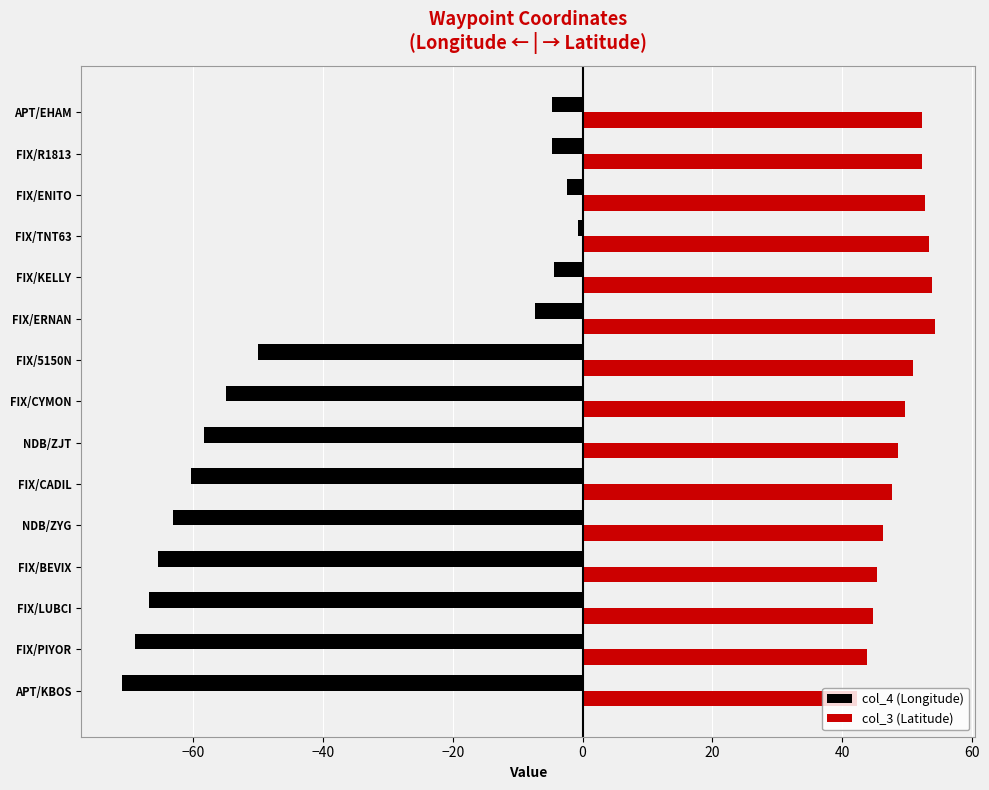

Is the value of col_3 (Latitude) at FIX/ENITO greater than the value of col_4 (Longitude) at NDB/ZYG?

Yes